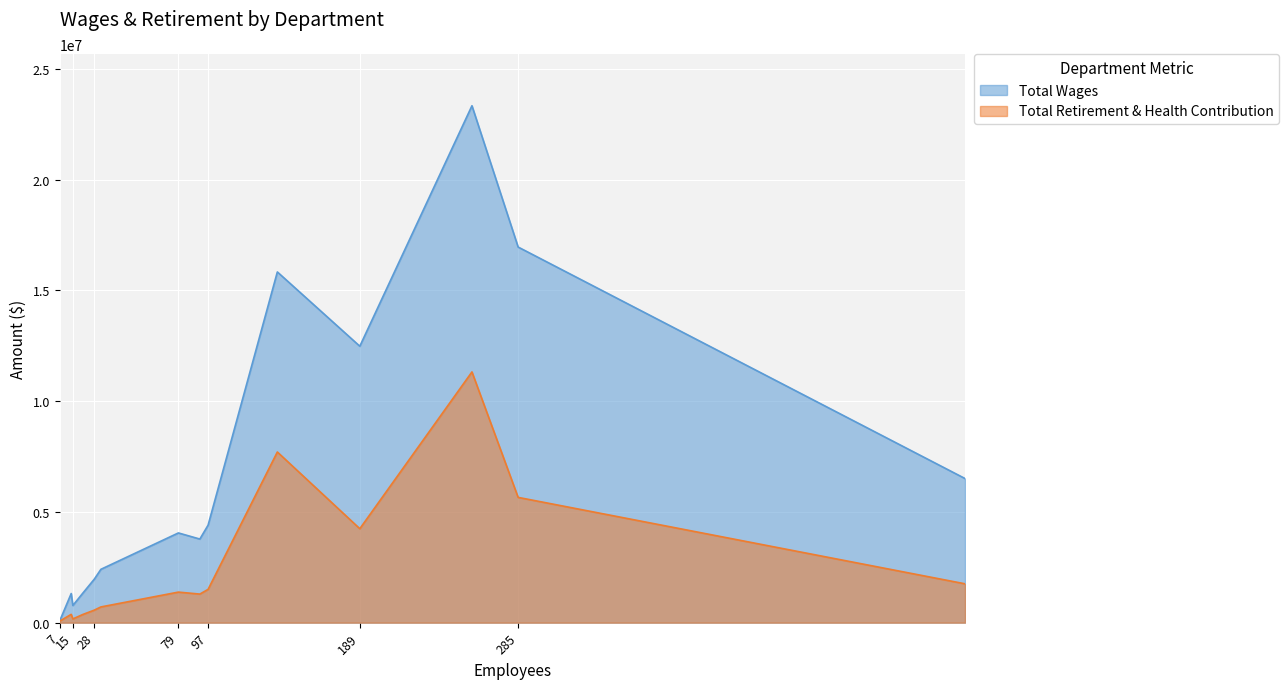

Which series has the largest range (max minus min)?

Total Wages